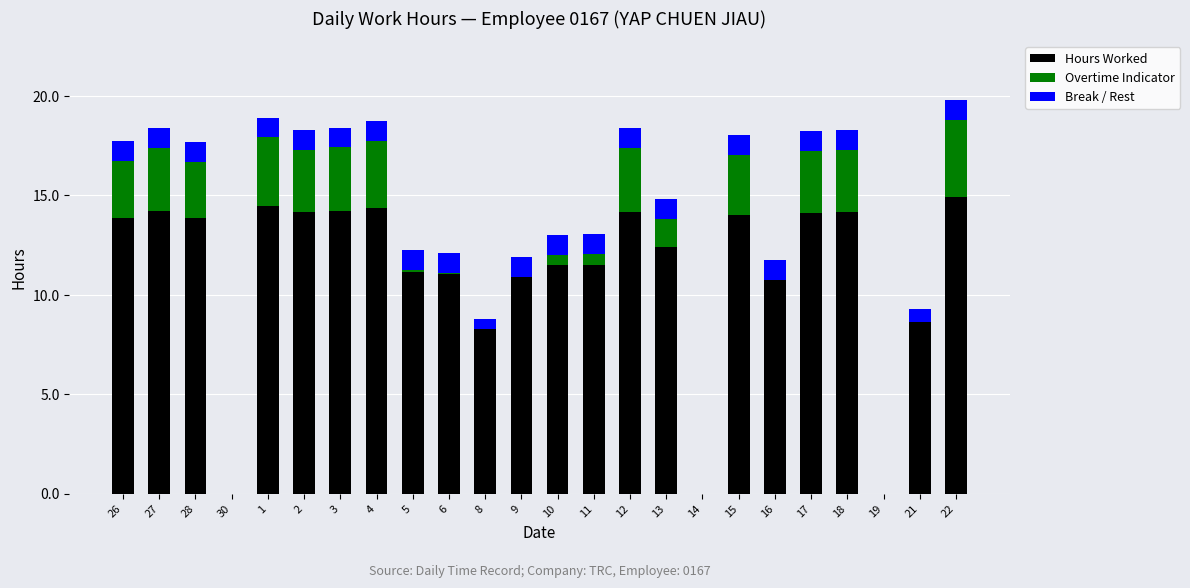

Is it true that Hours Worked equals 14.9 at 22?

True